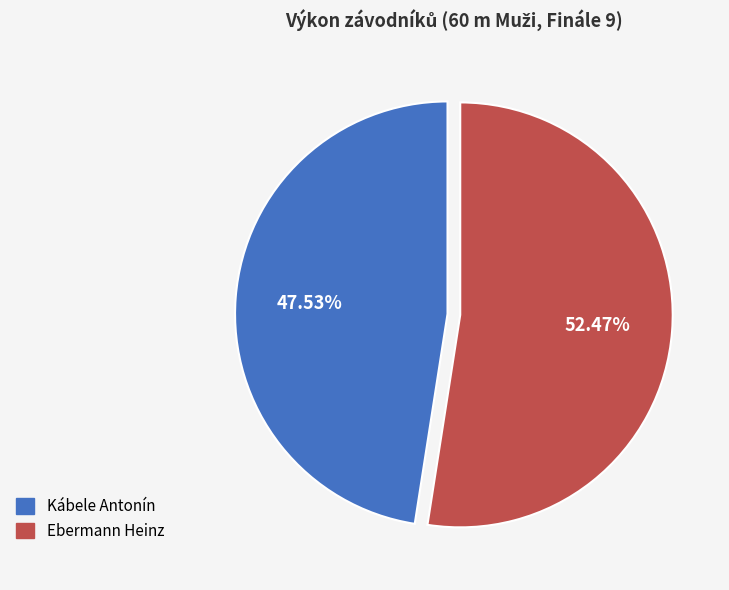

Which has a higher value, Kábele Antonín or Ebermann Heinz?

Ebermann Heinz